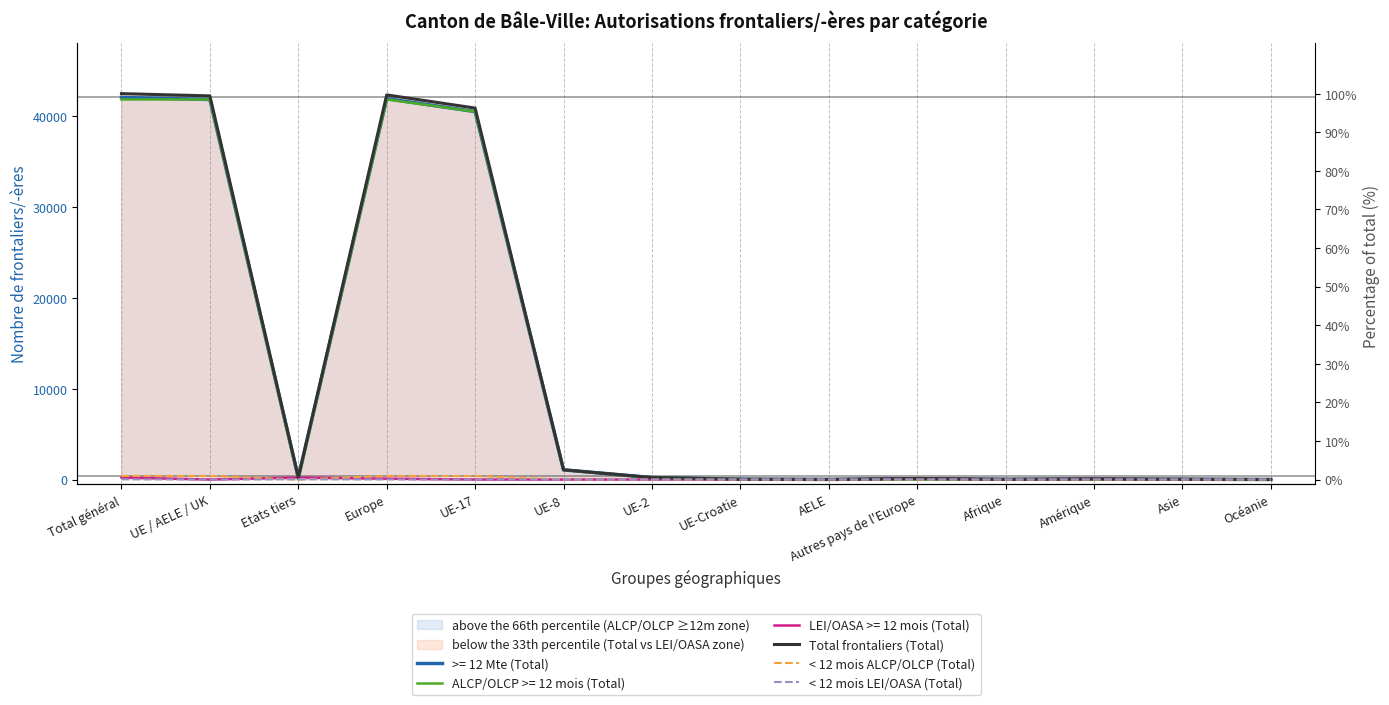

How many interior local peaks does the Total frontaliers (Total) series have?

3